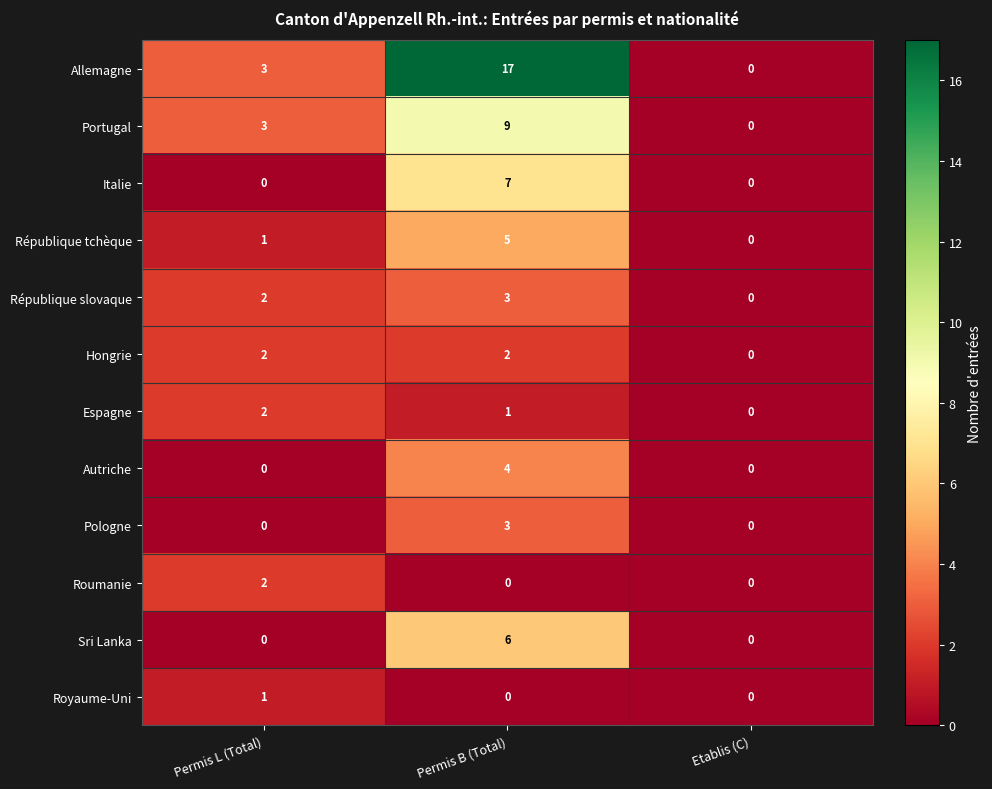

What is the sum of all Allemagne values?

20